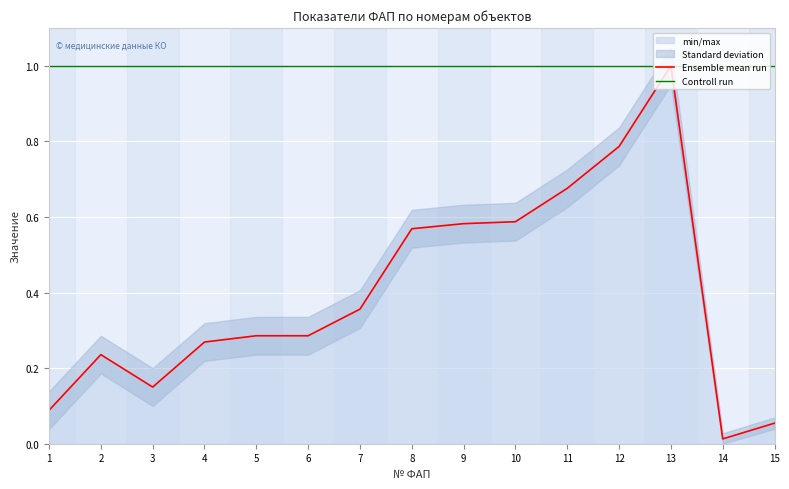

What is the sum of the Controll run values at 6 and 1?

2.0